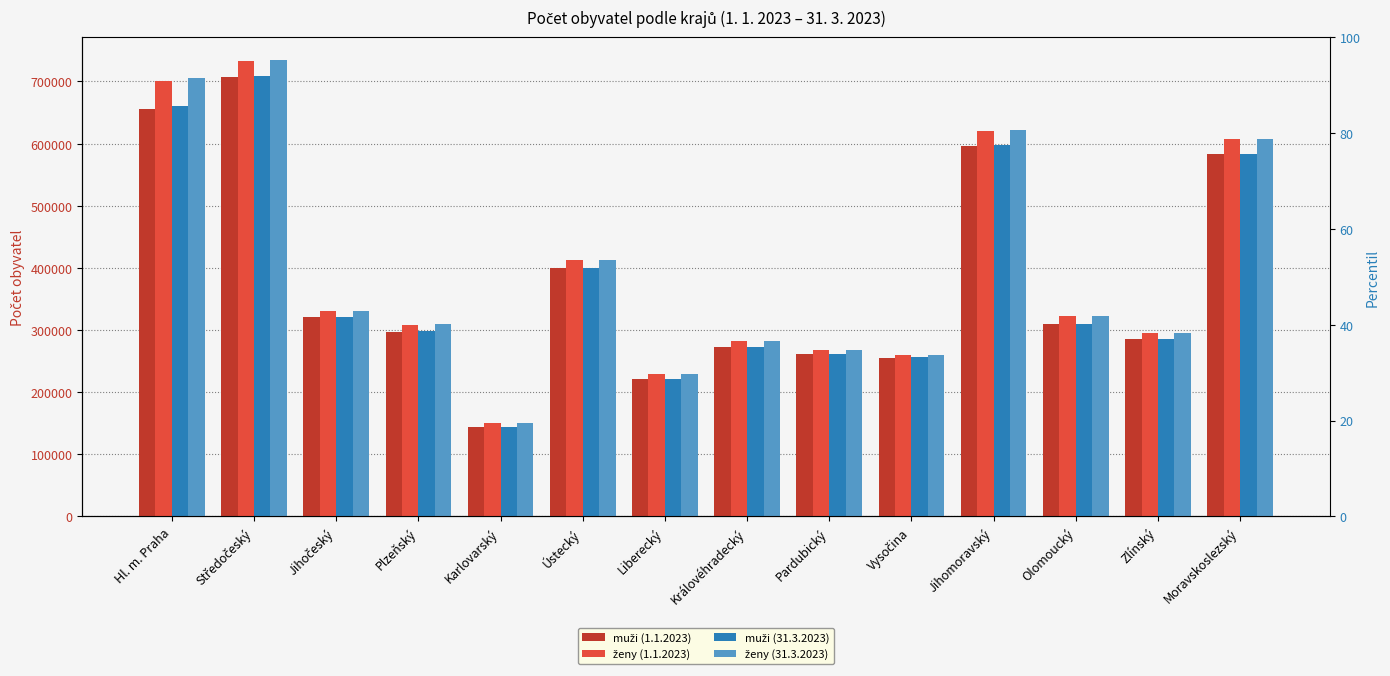

Between Liberecký and Vysočina, which series saw the biggest shift?

muži (31.3.2023)